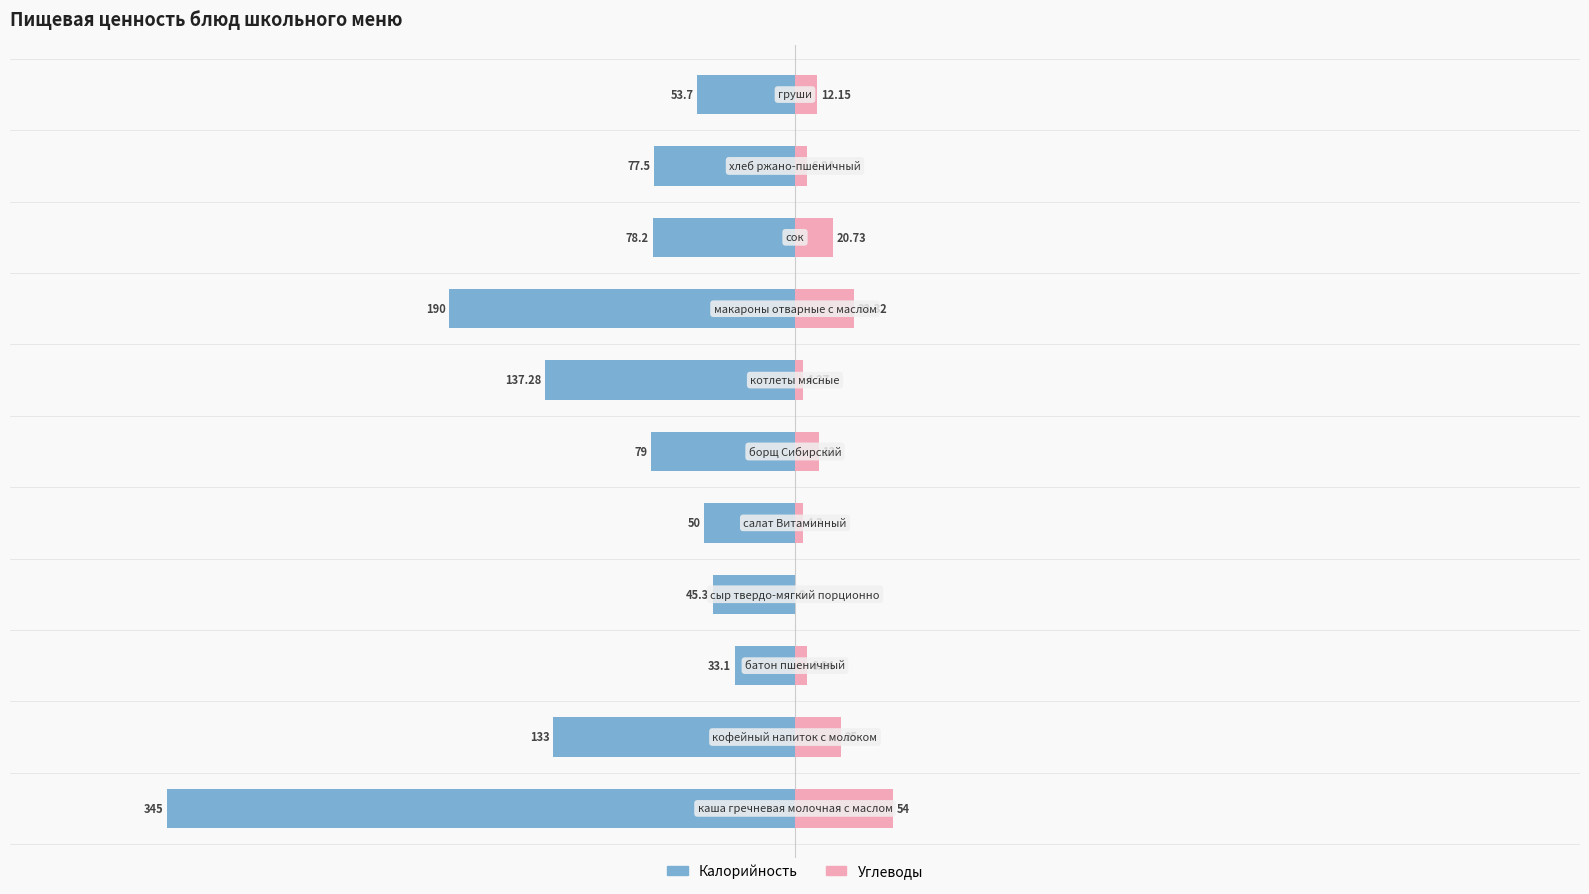

Reading left to right, what are all the values shown in this chart?

Калорийность: -345.0	-133.0	-33.1	-45.3	-50.0	-79.0	-137.3	-190.0	-78.2	-77.5	-53.7
Углеводы: 54.0	25.0	6.8	0.0	4.3	13.0	4.3	32.3	20.7	6.8	12.2